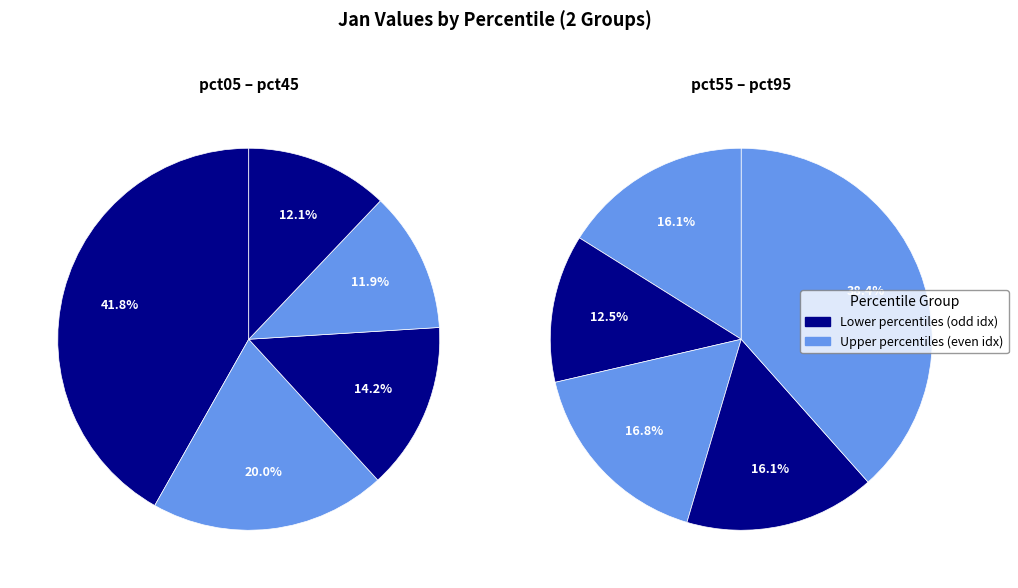

Do pct95 and pct65 together represent more than half of the pie?

No